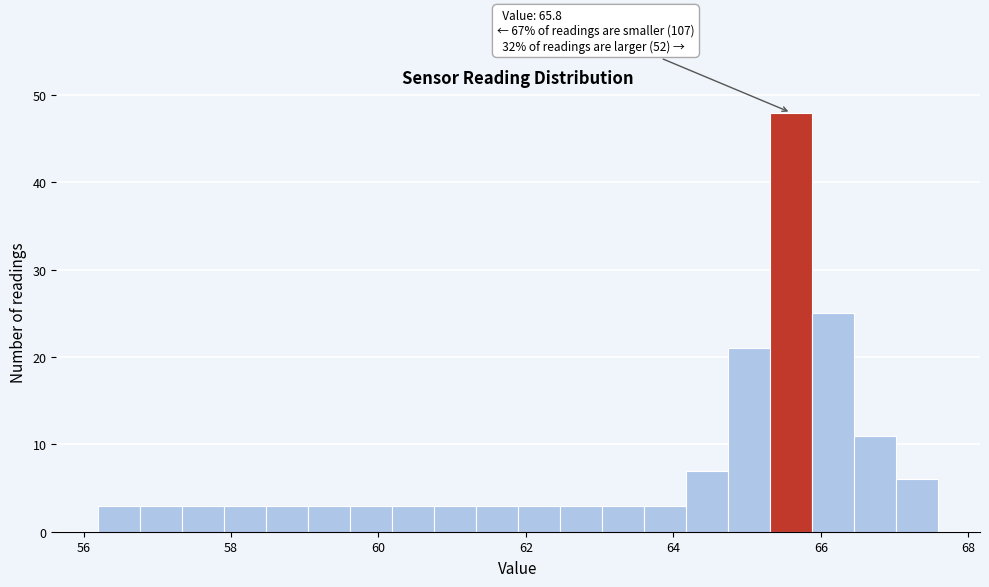

Read against the x-axis, roughly where is the centre of the tallest bar?

65.6